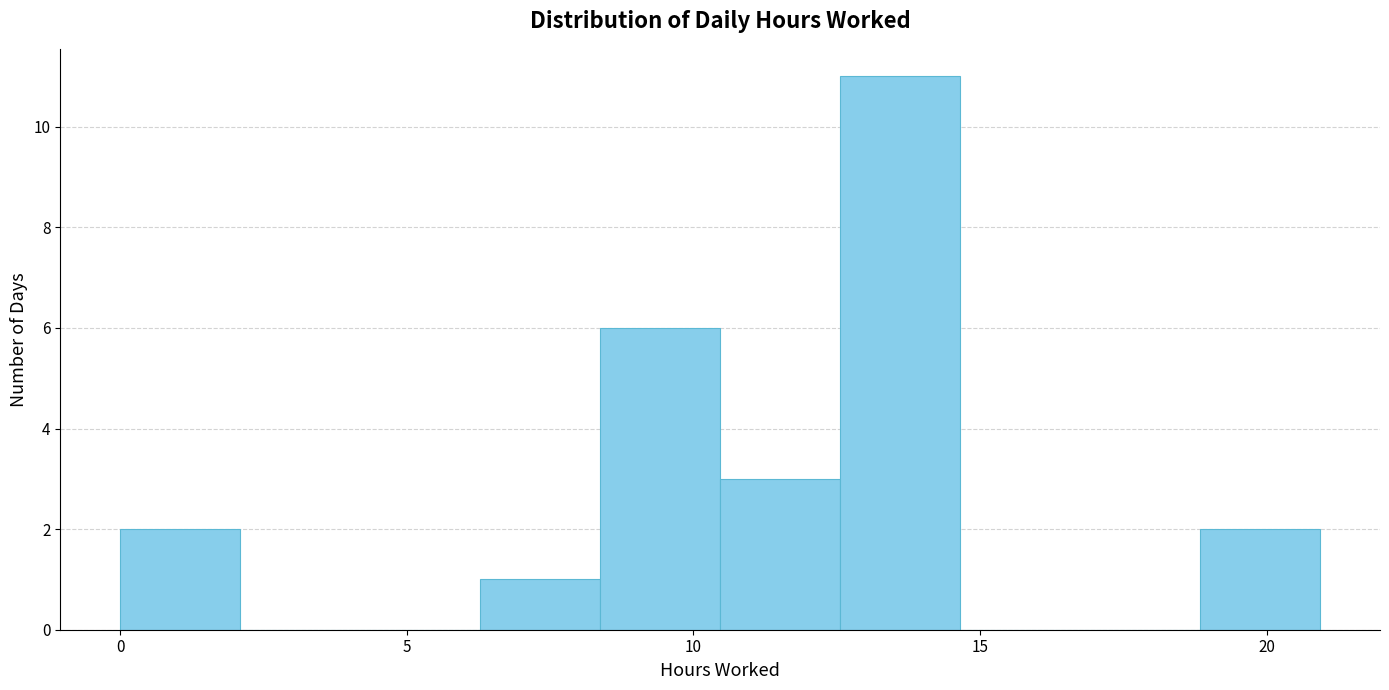

What is the height of the bar covering 19.0 to 21.0 on the x-axis? Neither the bar edges nor the heights are printed on the chart, so give them approximately, as read against the axes.

2